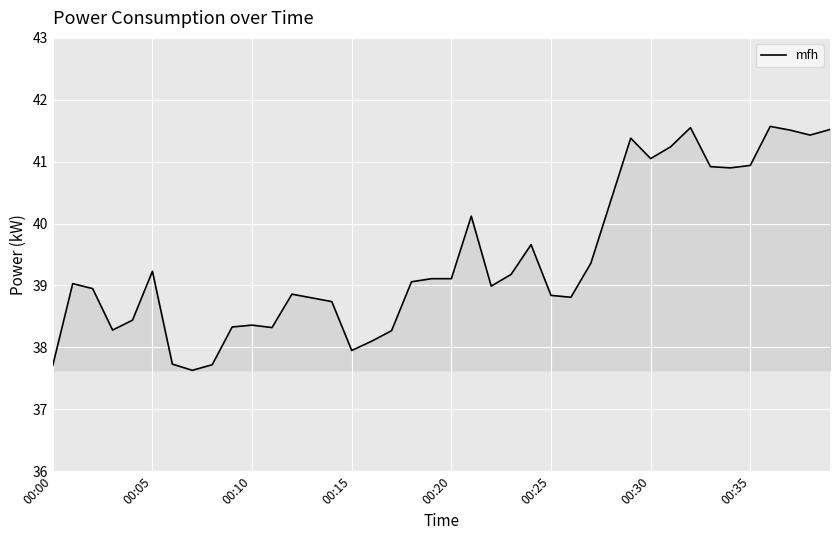

What is the smallest value displayed?

37.6